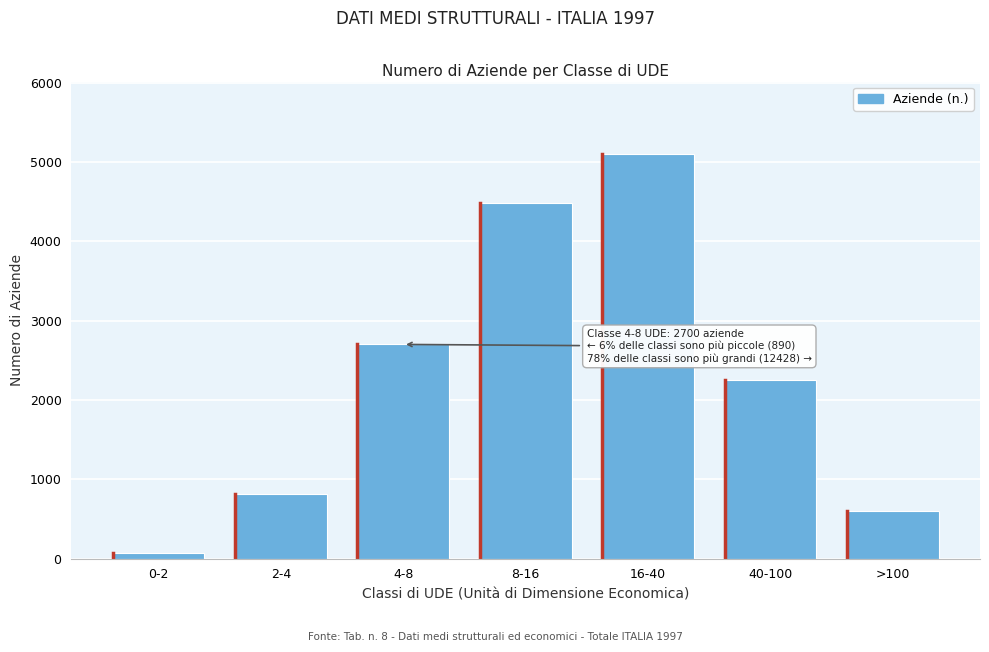

Reading left to right, extract all data points from this chart.

0-2=74	2-4=816	4-8=2700	8-16=4482	16-40=5095	40-100=2254	>100=597